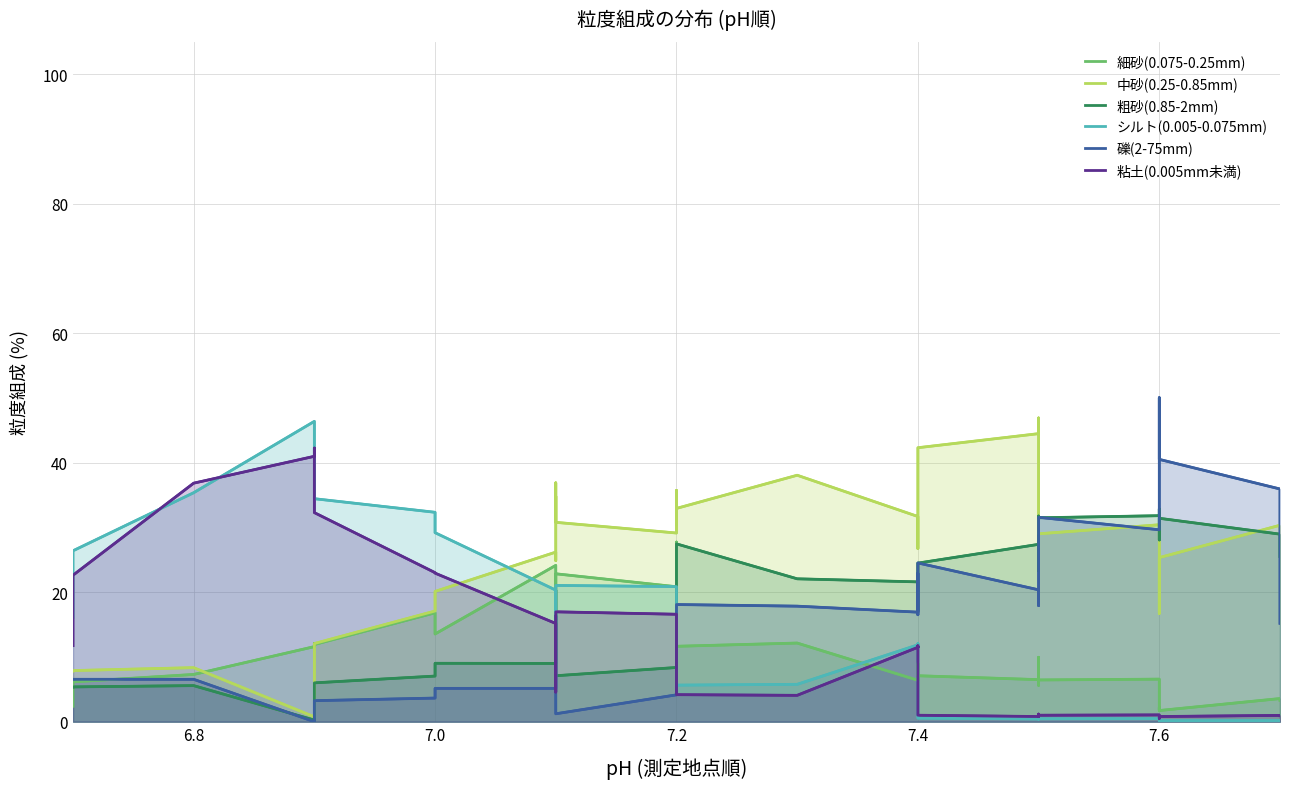

What is the difference between the highest and lowest values at 7.2?

25.0